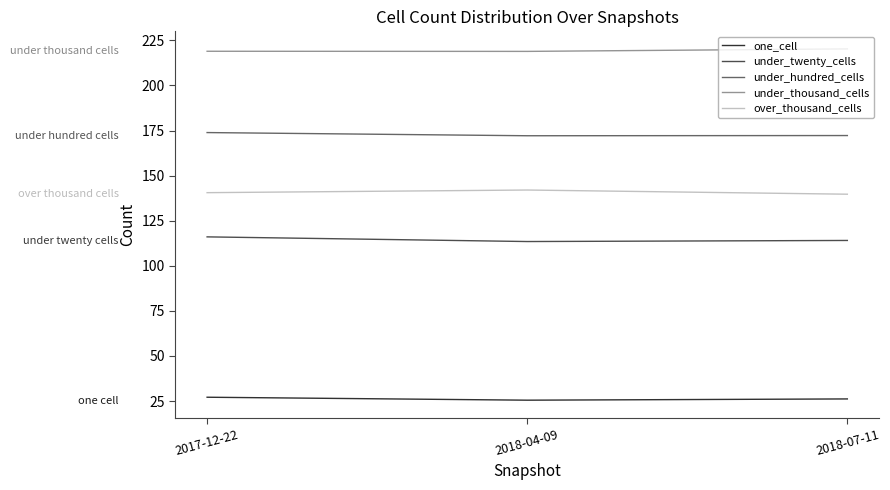

At which label does under_twenty_cells reach its peak?

2017-12-22